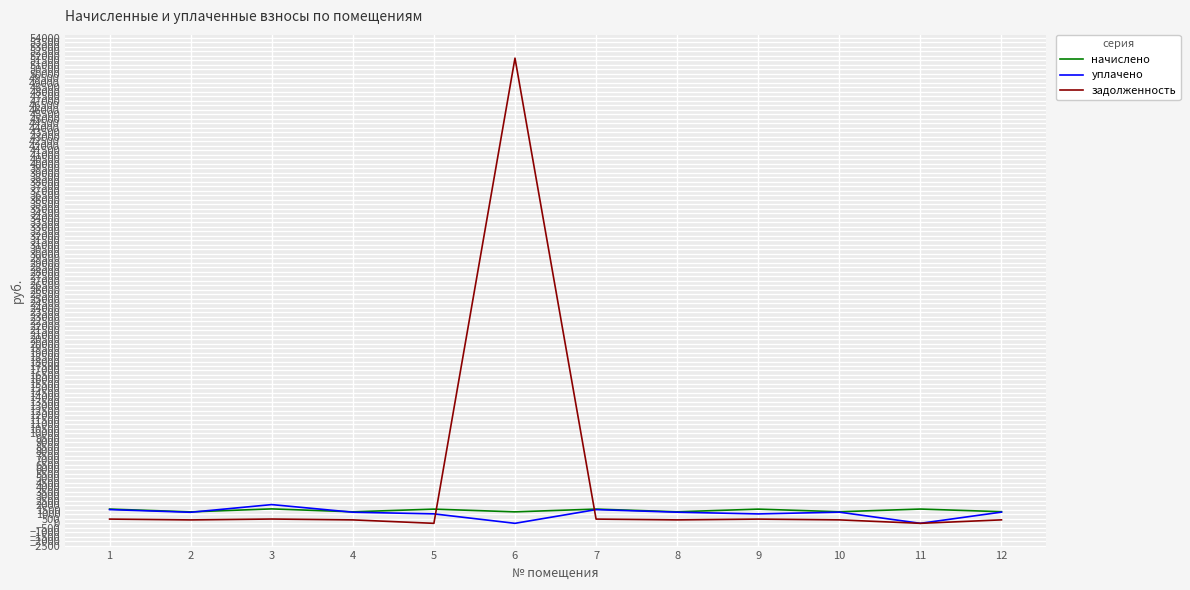

True or false: уплачено has more than 1 points higher than both neighbors.

True